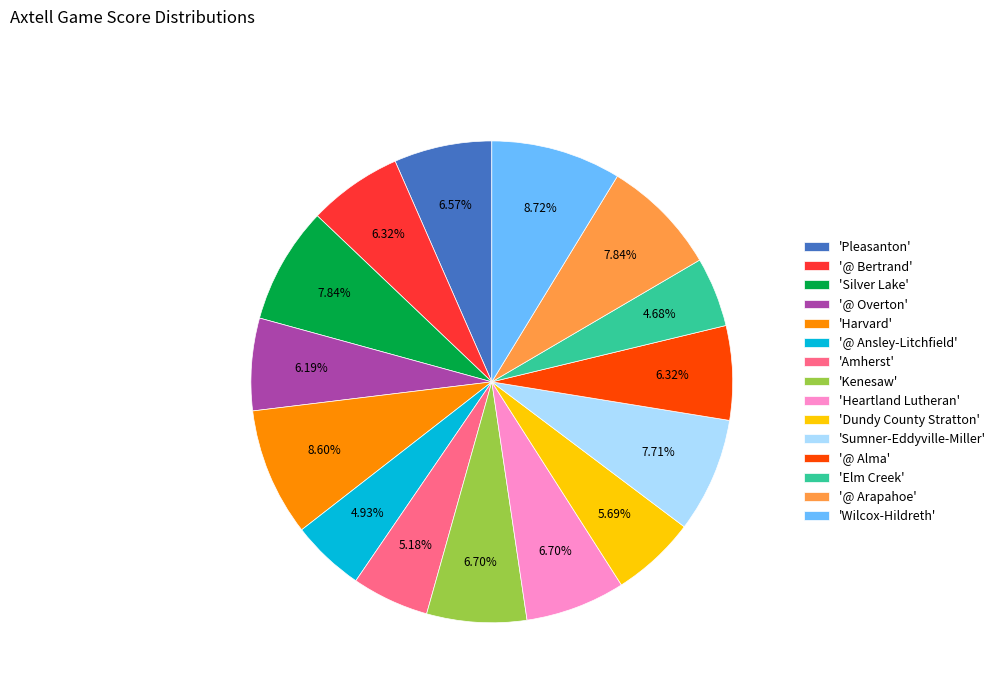

To the nearest percent, what is the average slice percentage?

7%